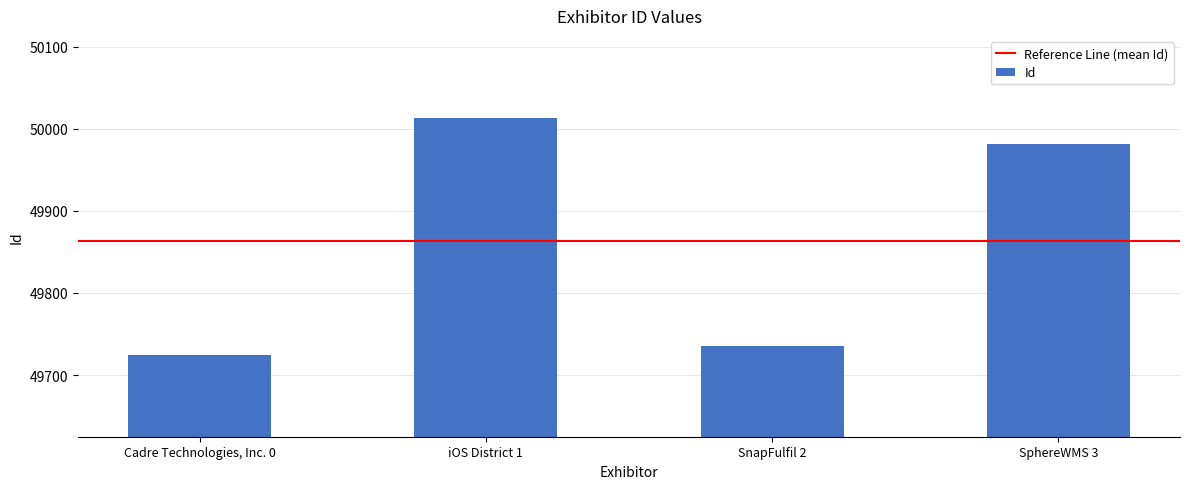

Reading left to right, what are all the values shown in this chart?

Cadre Technologies, Inc. 0=49725	iOS District 1=50013	SnapFulfil 2=49735	SphereWMS 3=49981